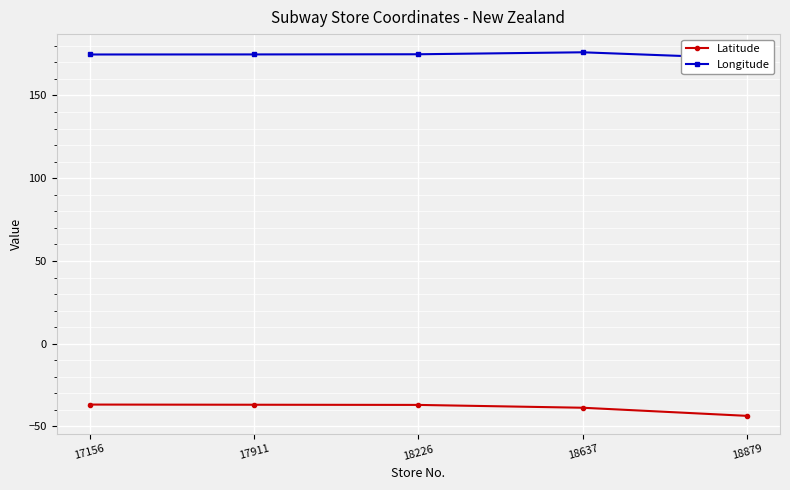

True or false: Longitude and Latitude cross at least once.

False